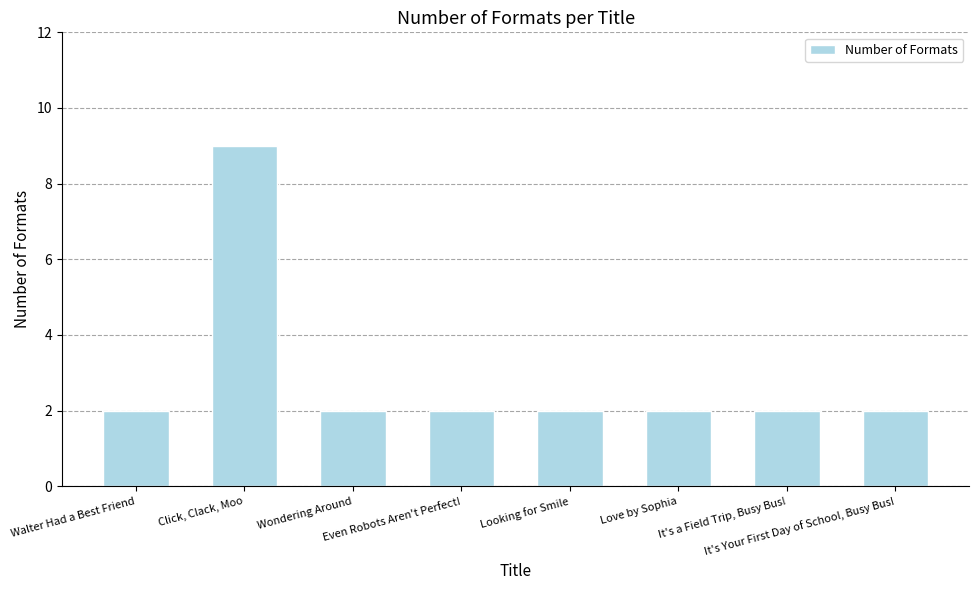

What is the value of the 8th bar from the left?

2